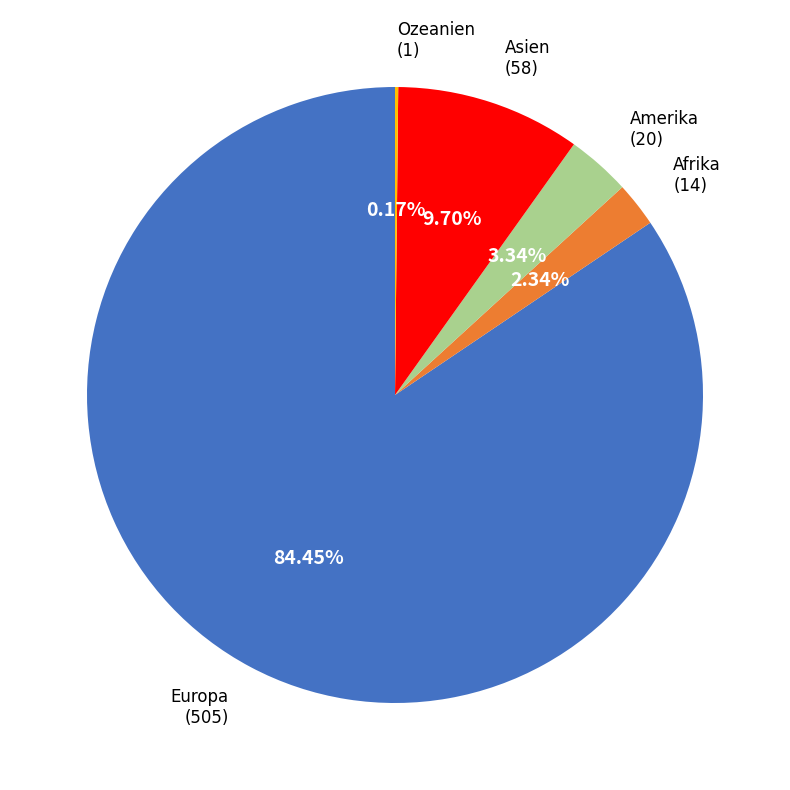

To the nearest percent, what is the difference between the Europa and Afrika slice percentages?

82%